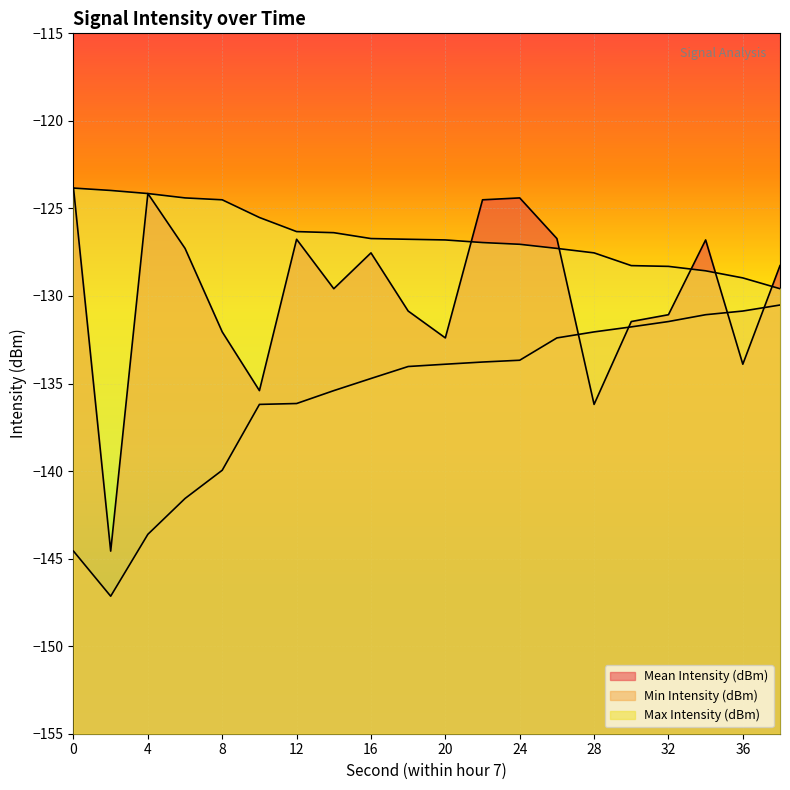

How many categories are shown in the chart?

20